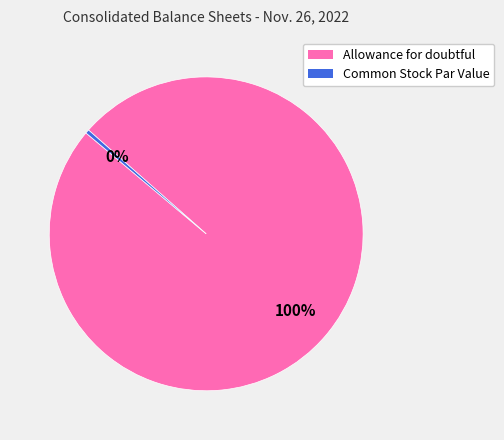

How many slices are in this pie chart?

2